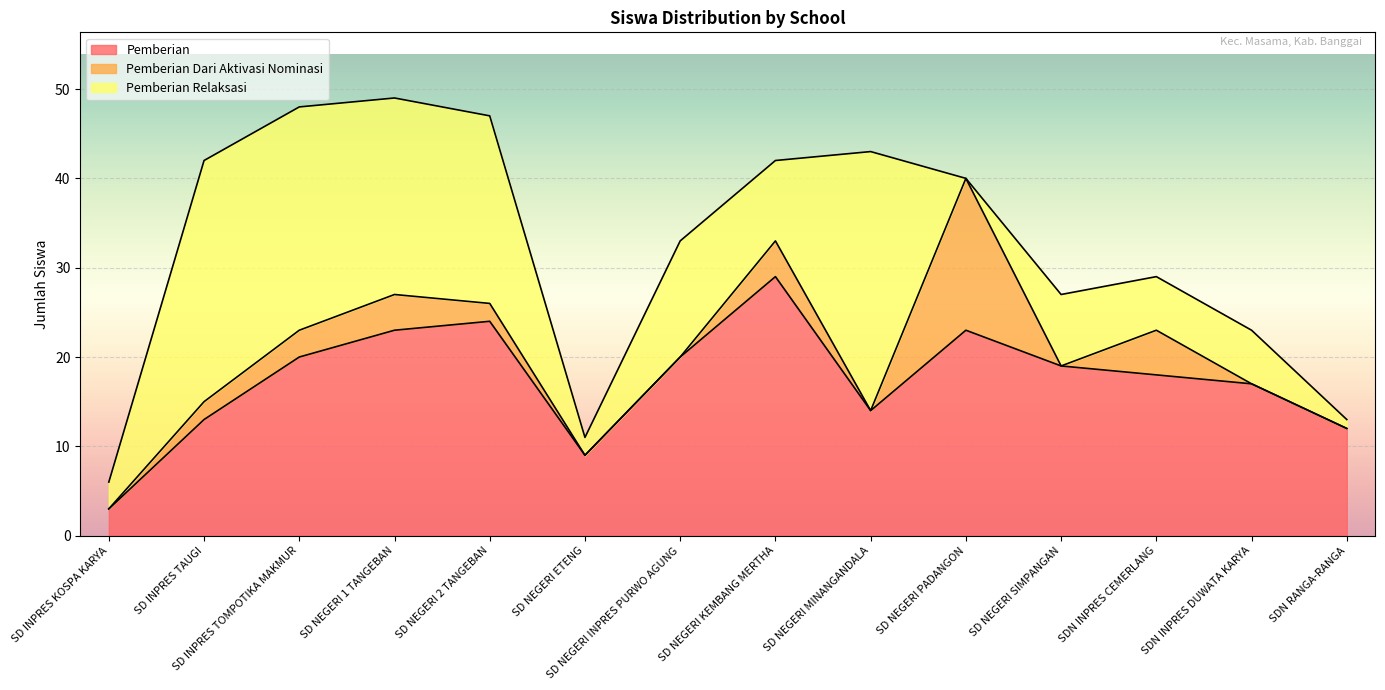

True or false: Pemberian Dari Aktivasi Nominasi has a value of 10 at SD NEGERI ETENG.

False